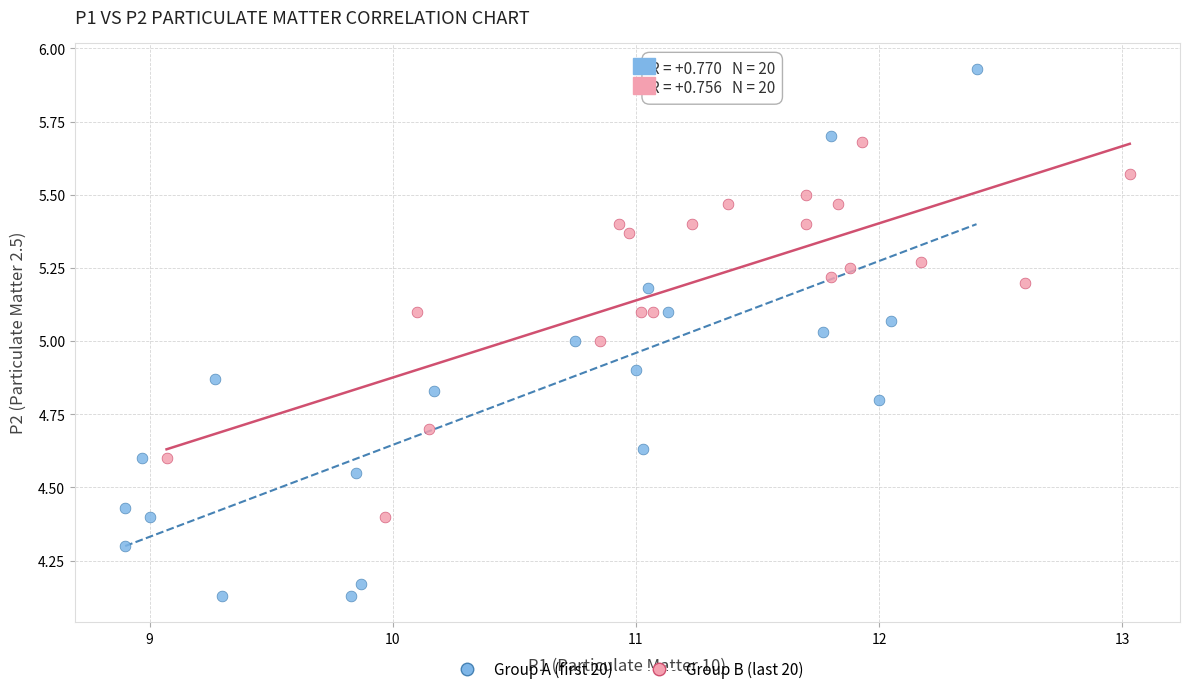

Which series has the widest spread of Y values?

Group A (first 20)